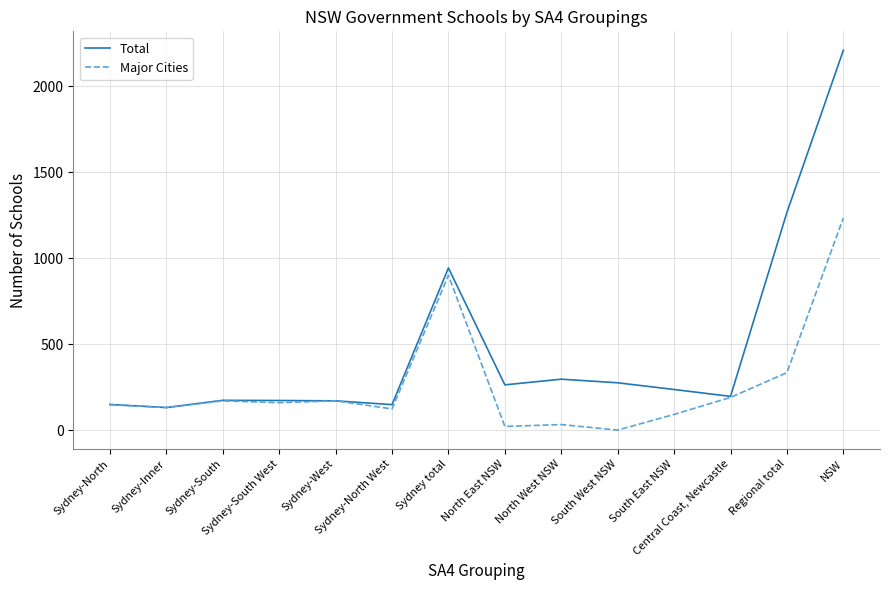

The value of Total at Sydney-West is 283. True or false?

False